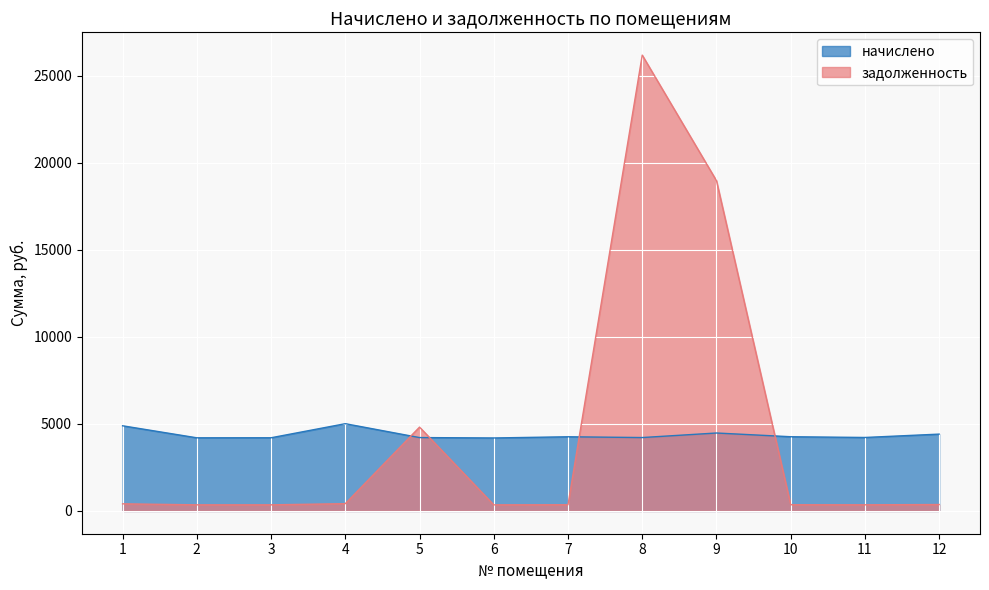

At which label does начислено first exceed 4259?

1